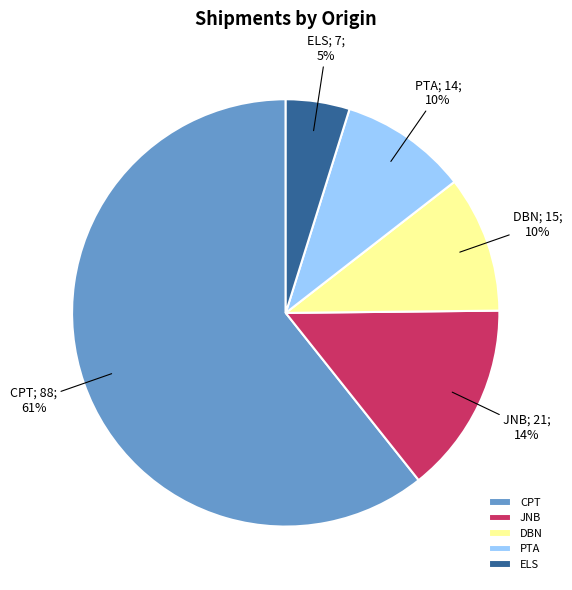

To the nearest percent, what percentage of the pie is JNB?

14%